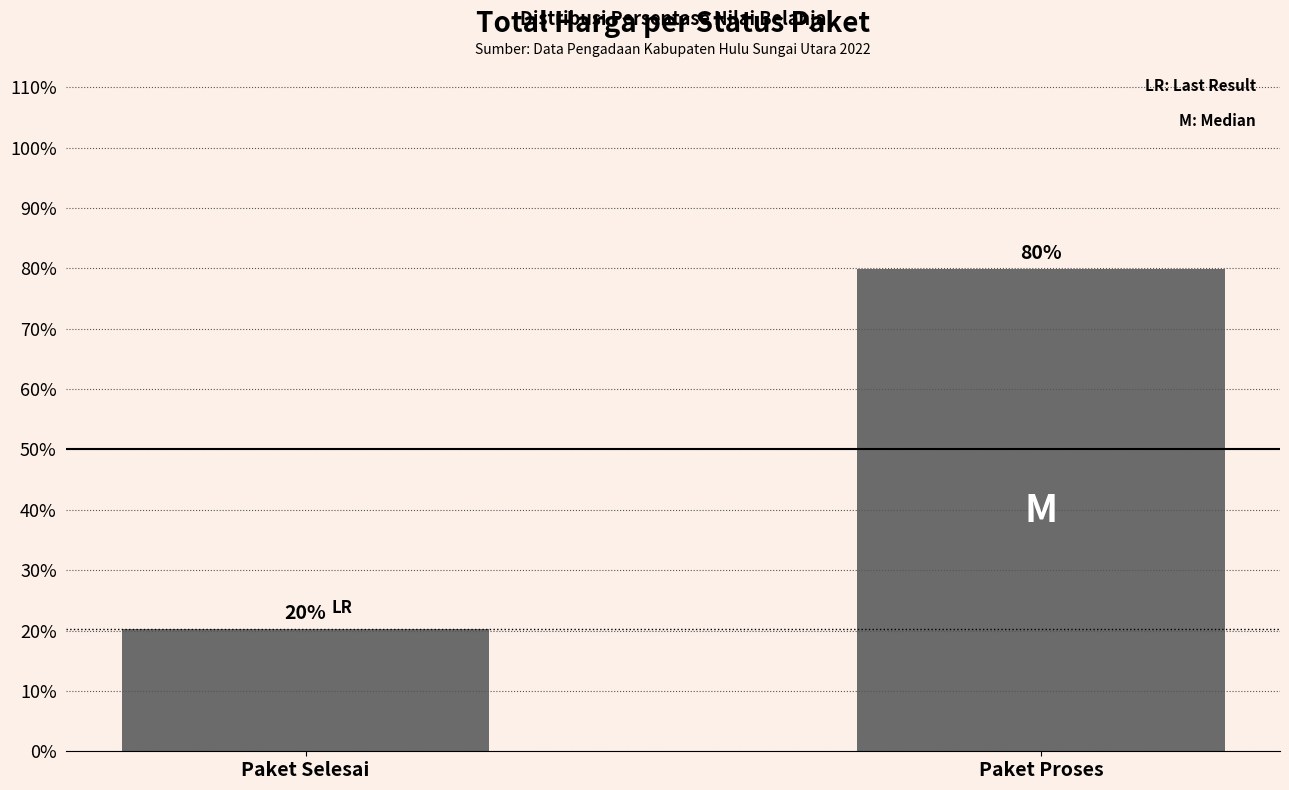

What position from the left is Paket Selesai?

1